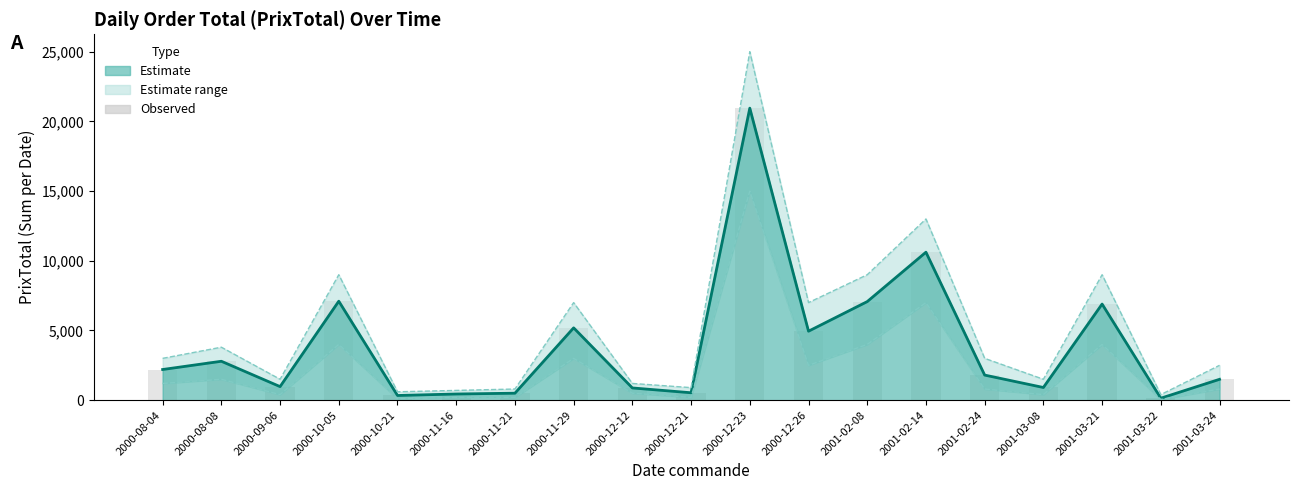

At which label does PrixTotal (line) reach its minimum?

2001-03-22